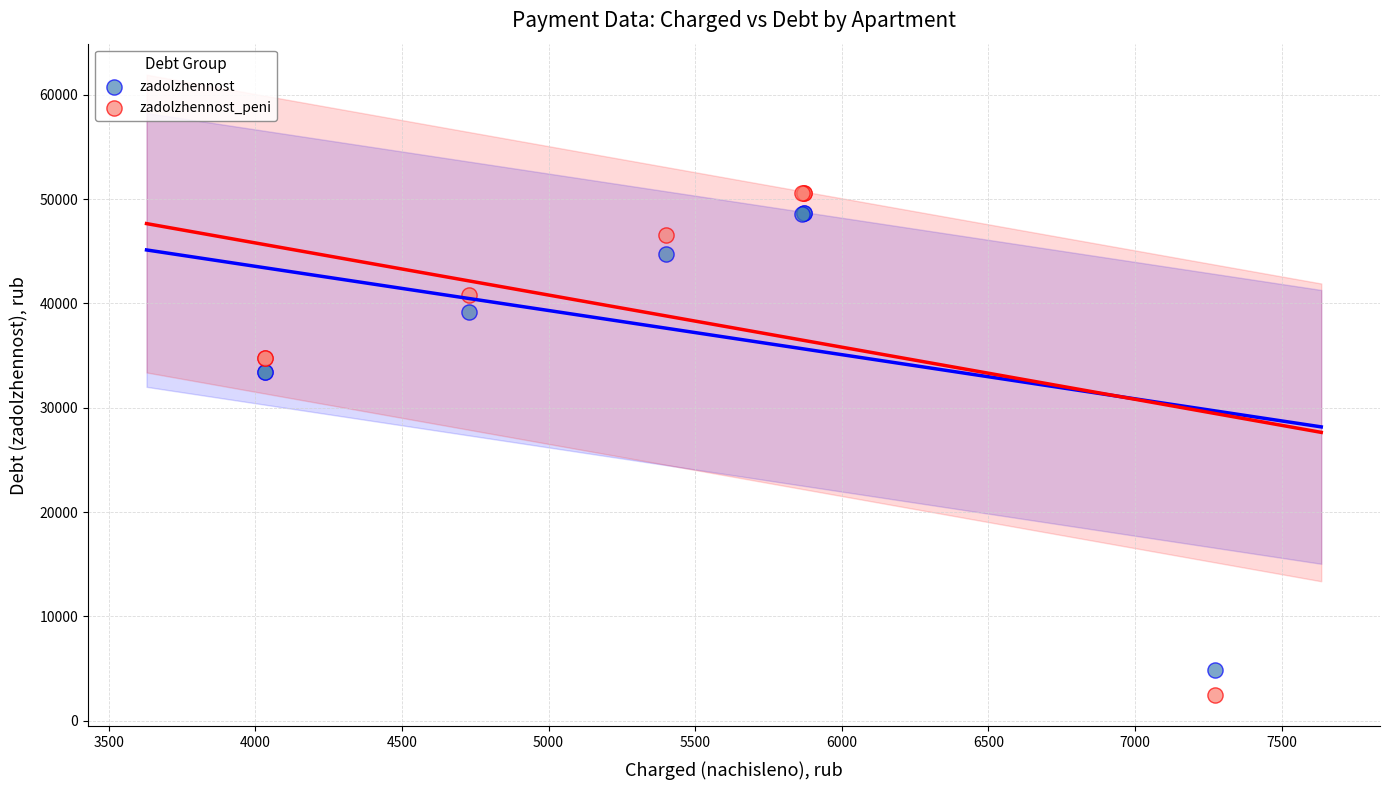

Which series has the widest spread of Y values?

zadolzhennost_peni